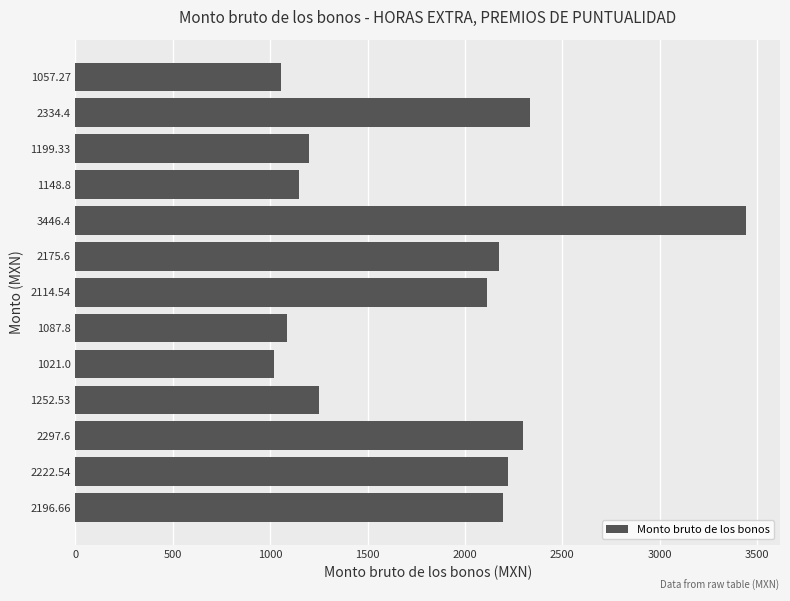

Reading bottom to top, what are all the values shown in this chart?

2196.66=2196.7	2222.54=2222.5	2297.6=2297.6	1252.53=1252.5	1021.0=1021.0	1087.8=1087.8	2114.54=2114.5	2175.6=2175.6	3446.4=3446.4	1148.8=1148.8	1199.33=1199.3	2334.4=2334.4	1057.27=1057.3